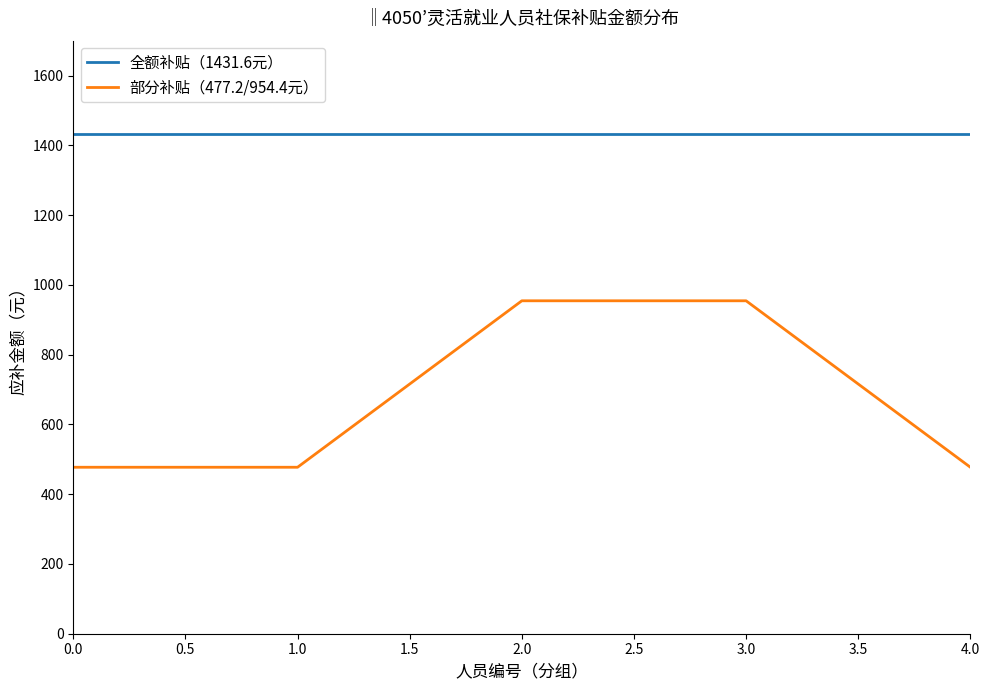

Which series has the largest total across all categories?

全额补贴（1431.6元）